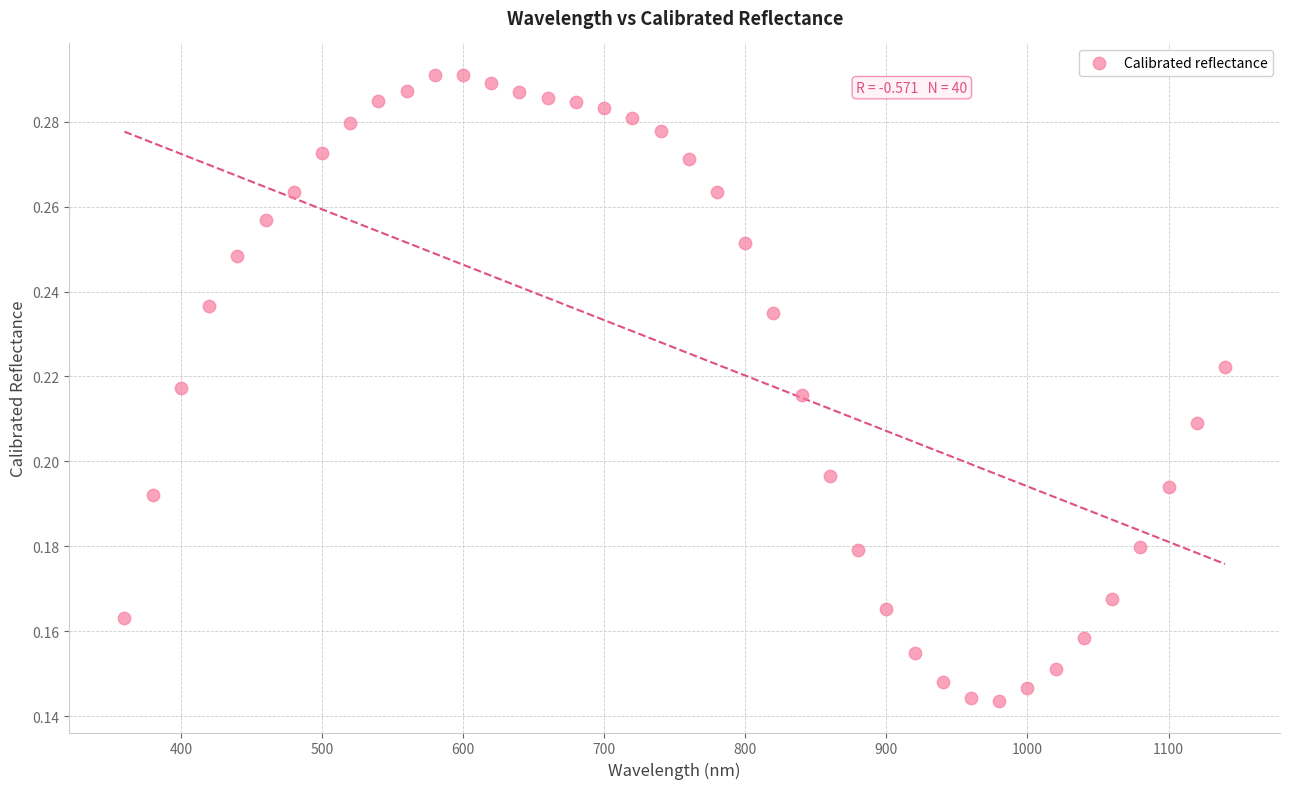

What is the range of X values (max minus min)?

780.0